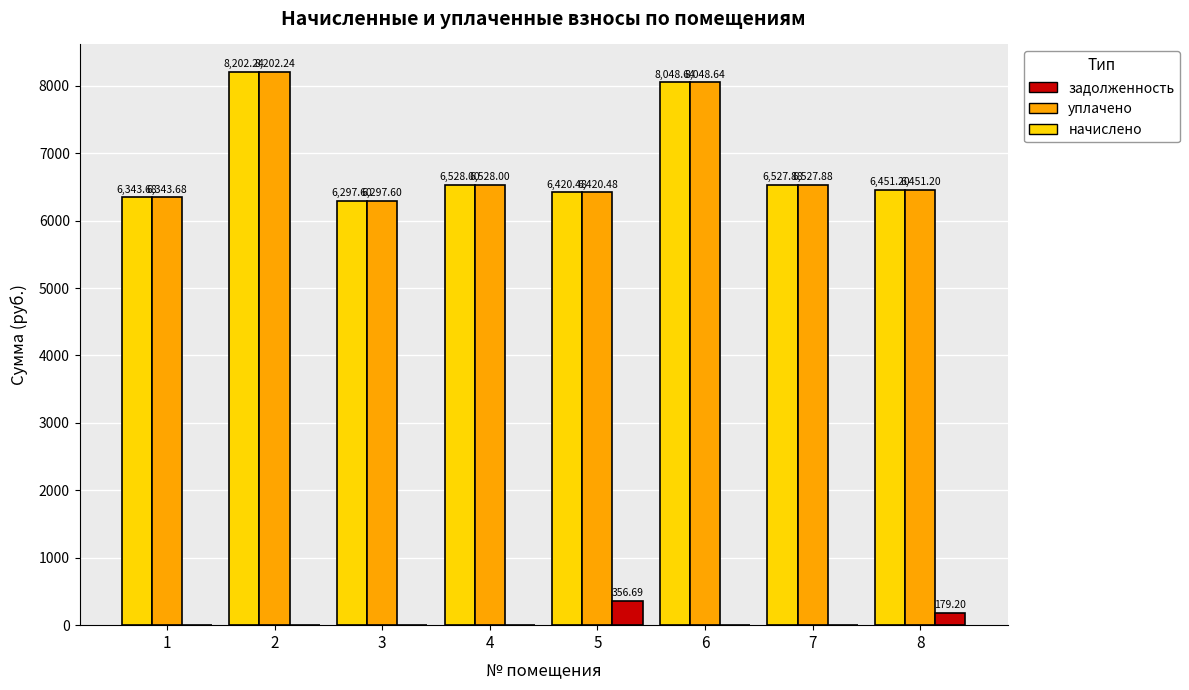

Reading right to left, what are all the values shown in this chart?

начислено: 8=6451.2	7=6527.9	6=8048.6	5=6420.5	4=6528.0	3=6297.6	2=8202.2	1=6343.7
уплачено: 8=6451.2	7=6527.9	6=8048.6	5=6420.5	4=6528.0	3=6297.6	2=8202.2	1=6343.7
задолженность: 8=179.2	7=0.0	6=0.0	5=356.7	4=0.0	3=0.0	2=0.0	1=0.0